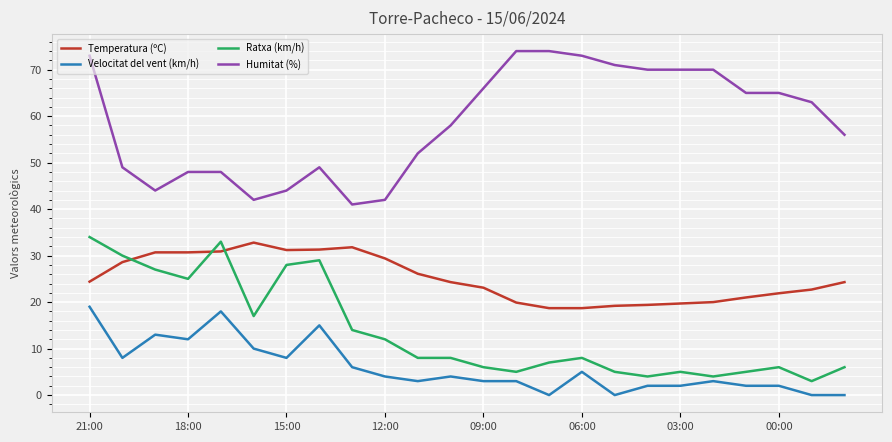

What is the maximum value for Humitat (%)?

74.0